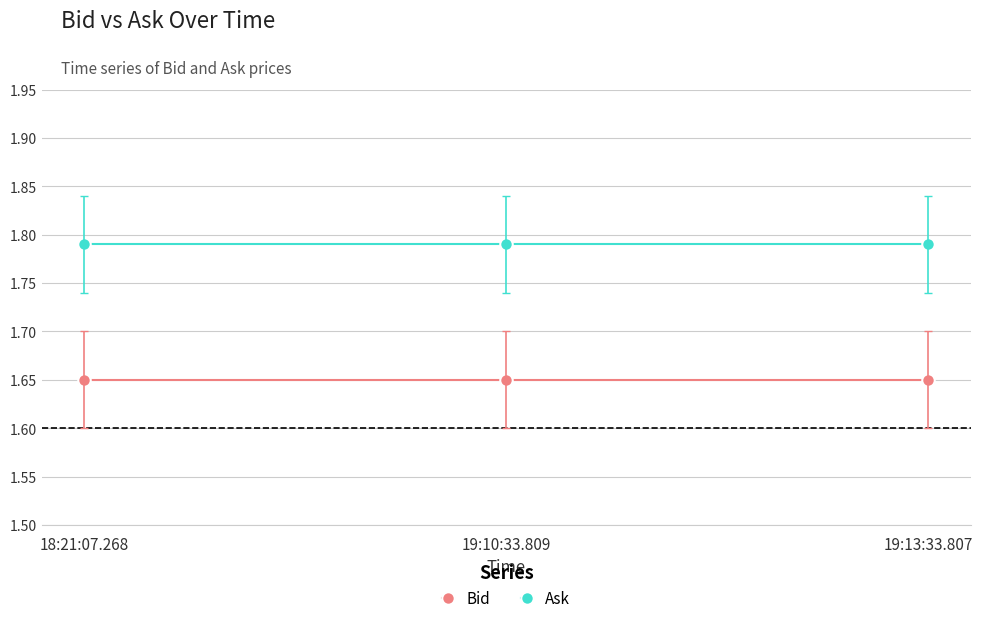

Count the number of data series in this chart.

2